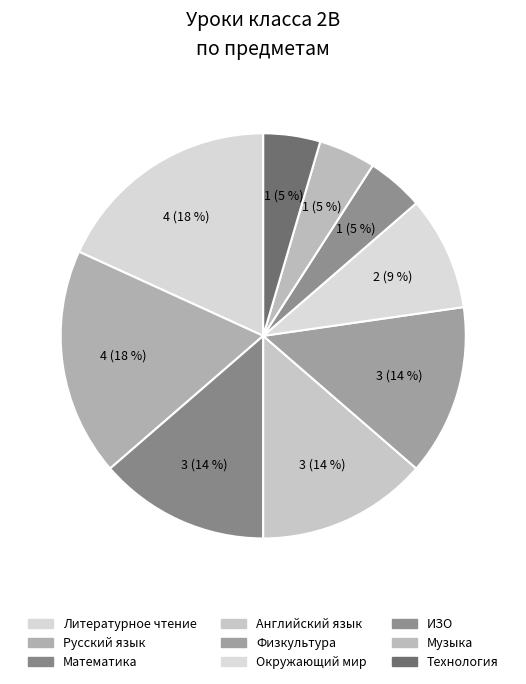

What is the smallest slice in the pie chart?

ИЗО